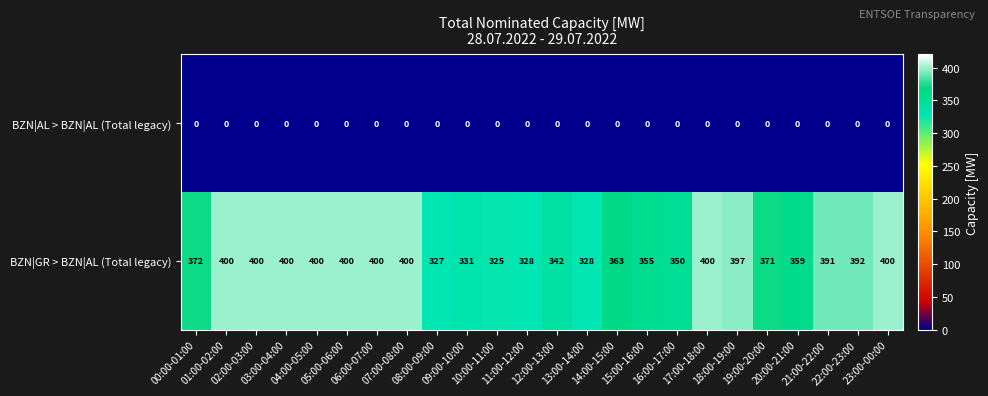

At how many categories does at least one series exceed 223?

24